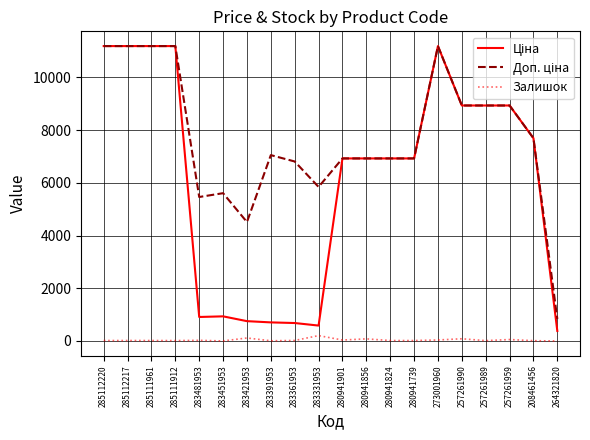

At which label is Залишок closest to 102?

283421953